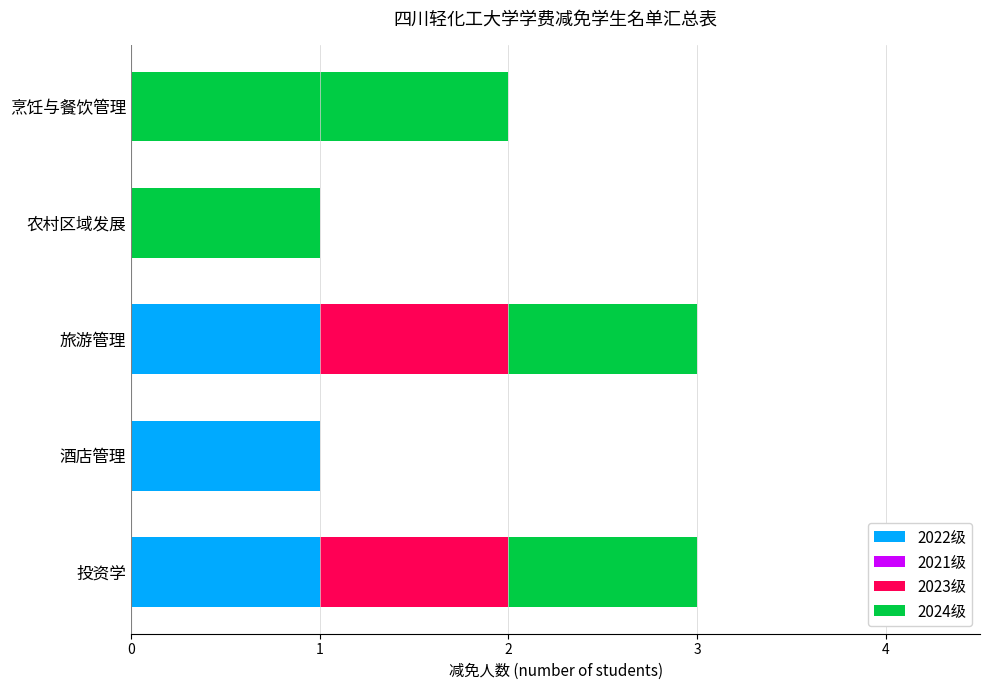

The value of 2022级 at 农村区域发展 is 0. True or false?

True